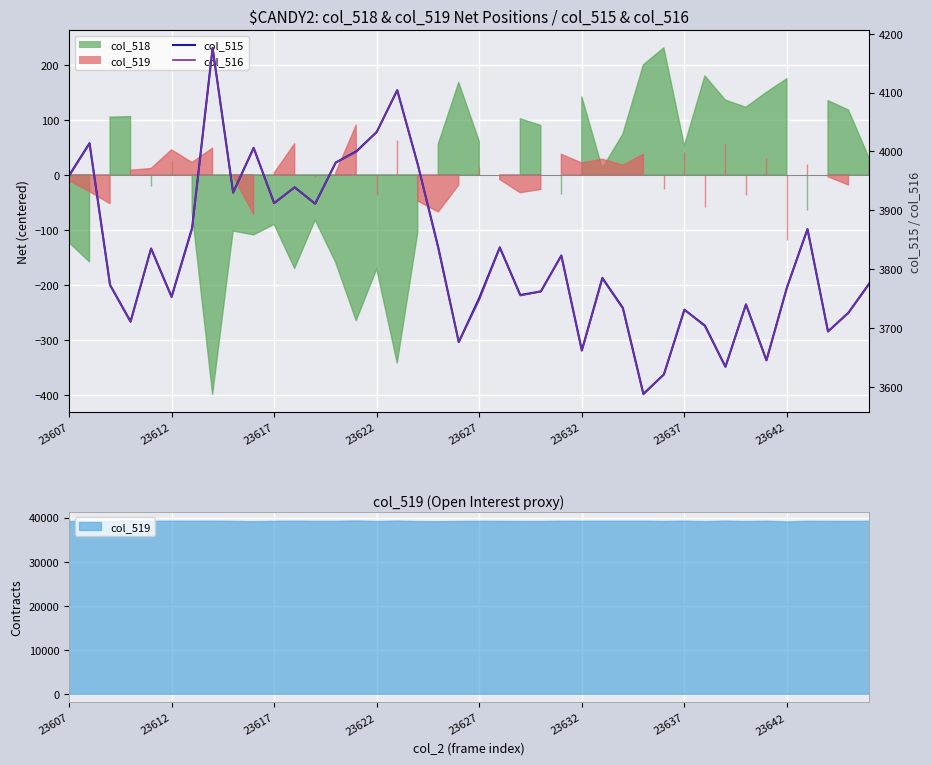

Which series has the widest spread of values?

col_515